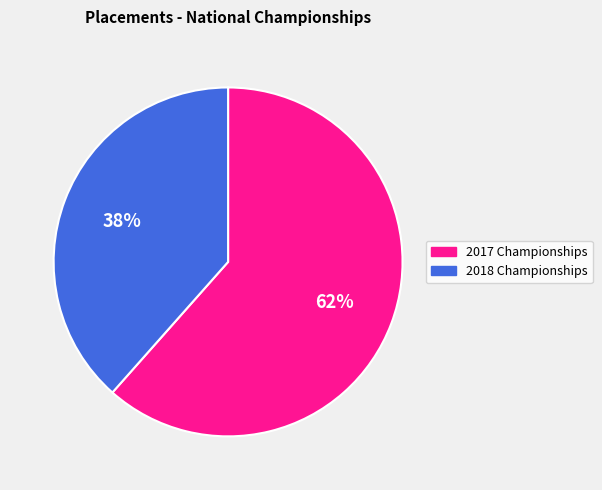

Is there a majority slice in this chart?

Yes